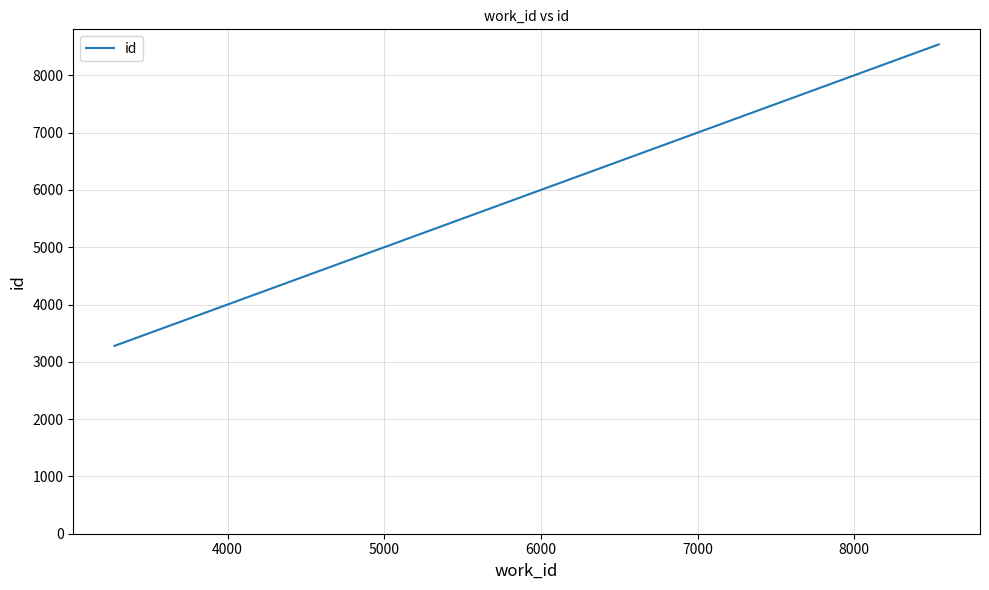

What is the difference between the maximum and second lowest values?

5165